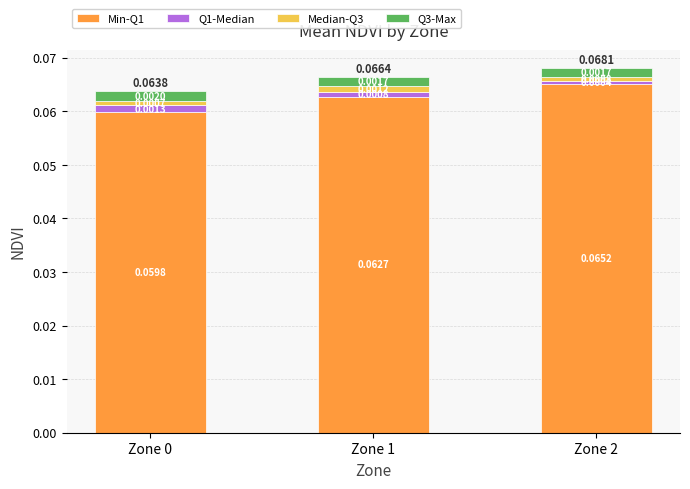

At which category is the sum across all series the highest?

Zone 2